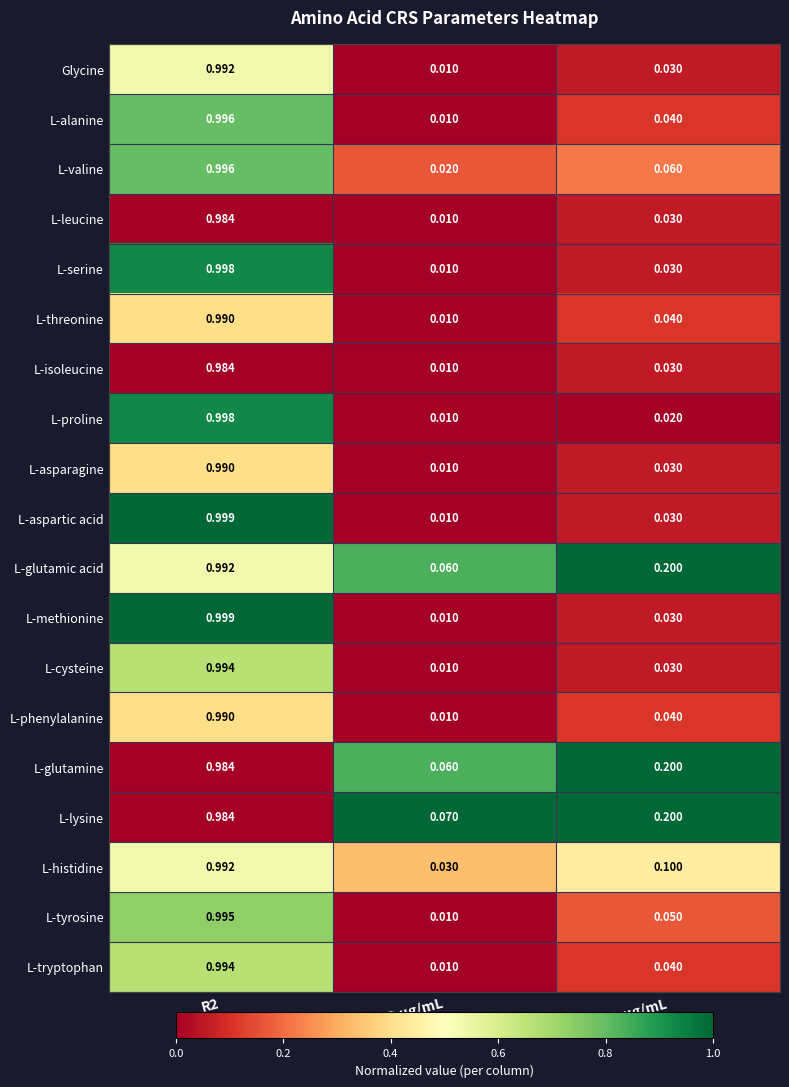

Is the value of L-lysine at LOQ µg/mL greater than the value of L-phenylalanine at R2?

No